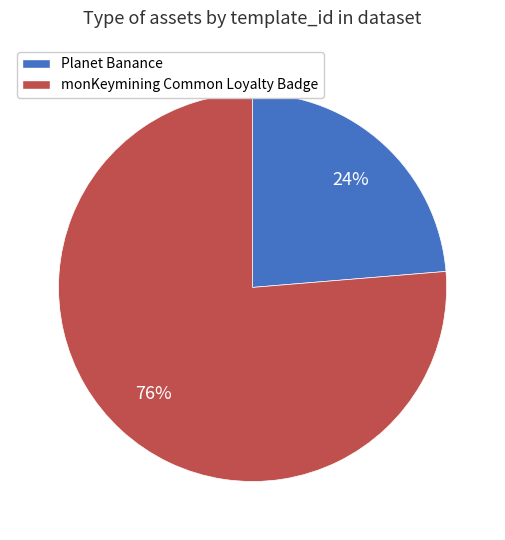

Is there any slice that represents more than half of the pie?

Yes